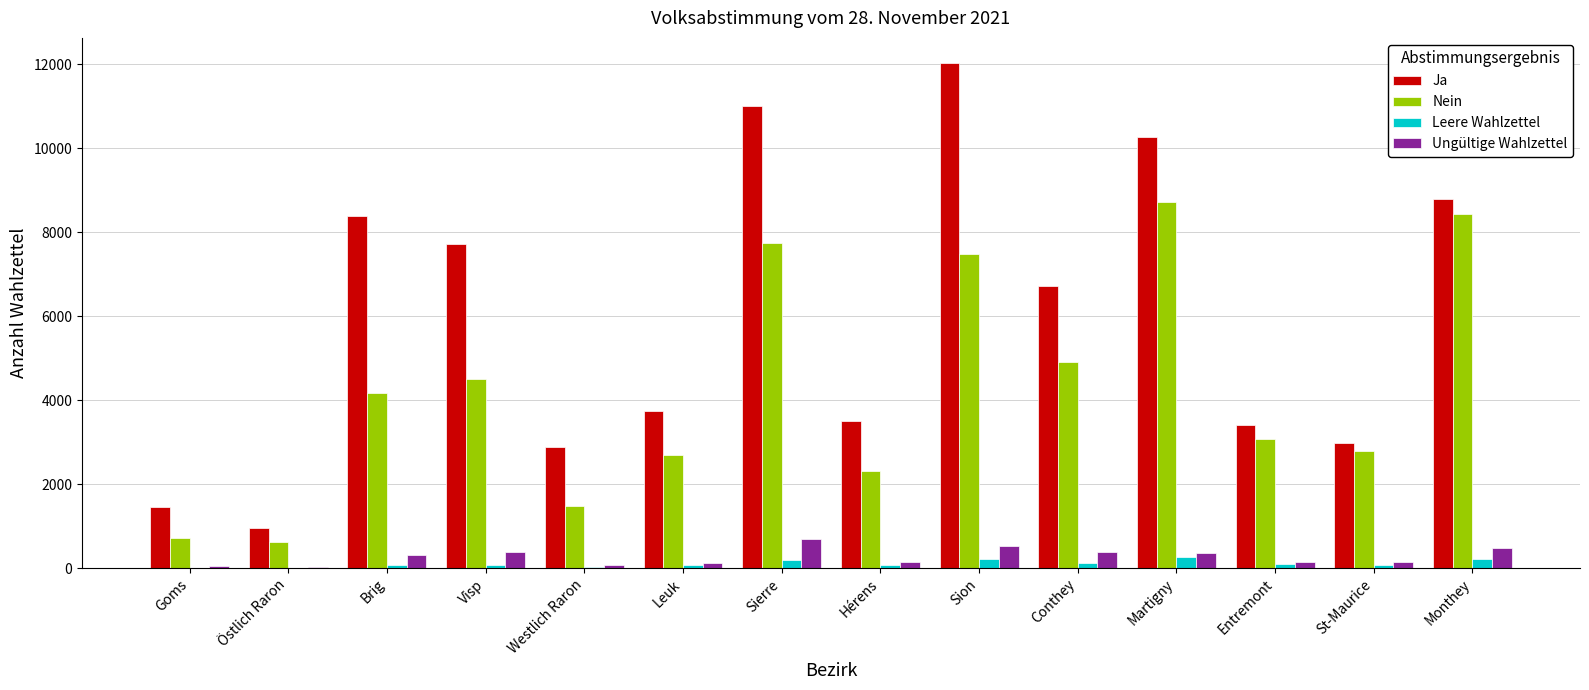

What is the sum of all Leere Wahlzettel values?

1568